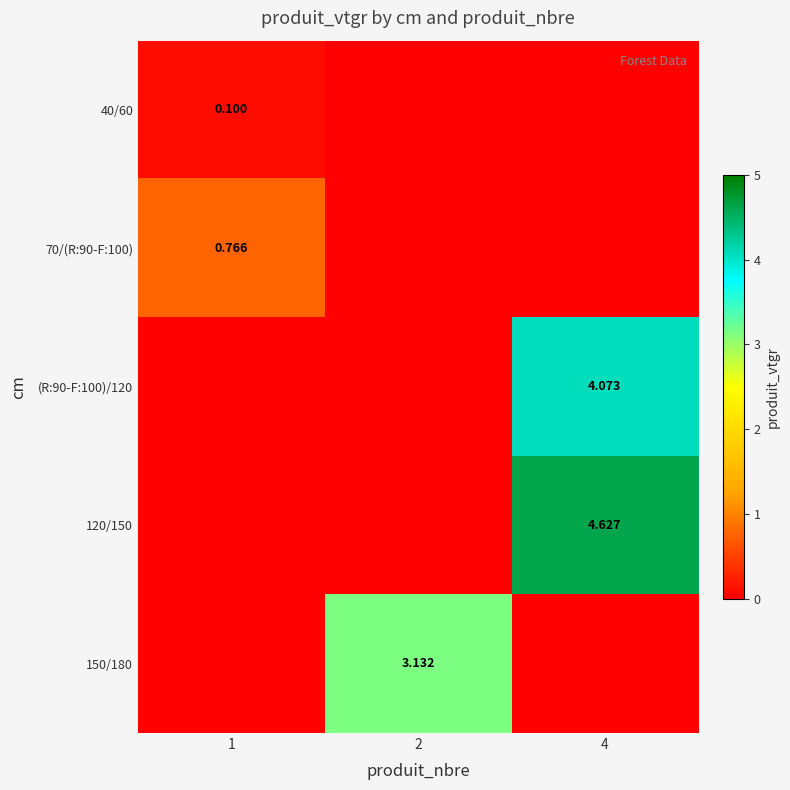

Is the value of 120/150 at 4 greater than the value of (R:90-F:100)/120 at 4?

Yes